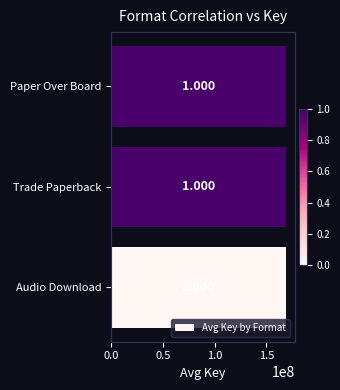

How many bars are there in total?

3